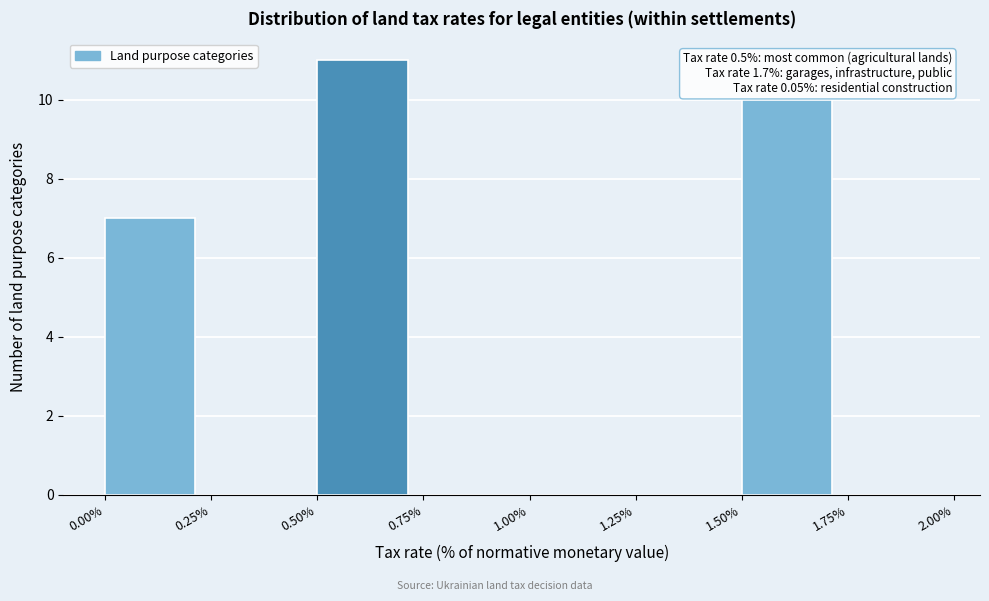

Over which range of the x-axis is the bar tallest?

0.50% to 0.75%